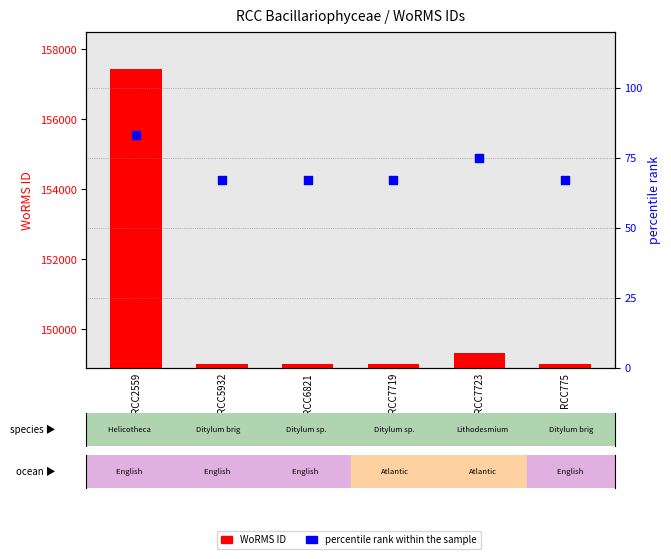

Which series reaches the minimum Y coordinate?

percentile rank within the sample